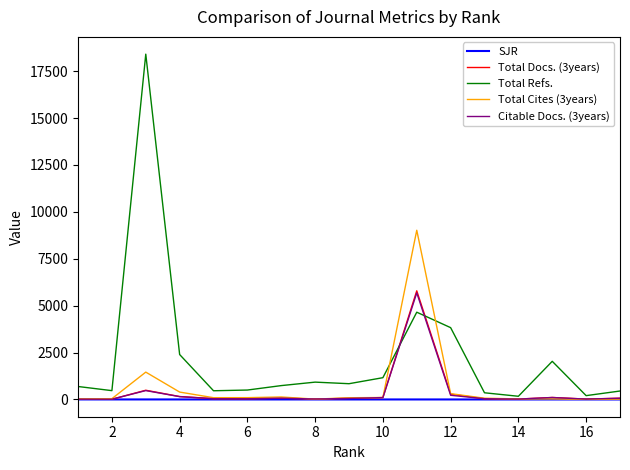

What is the maximum value shown in the chart?

18409.0